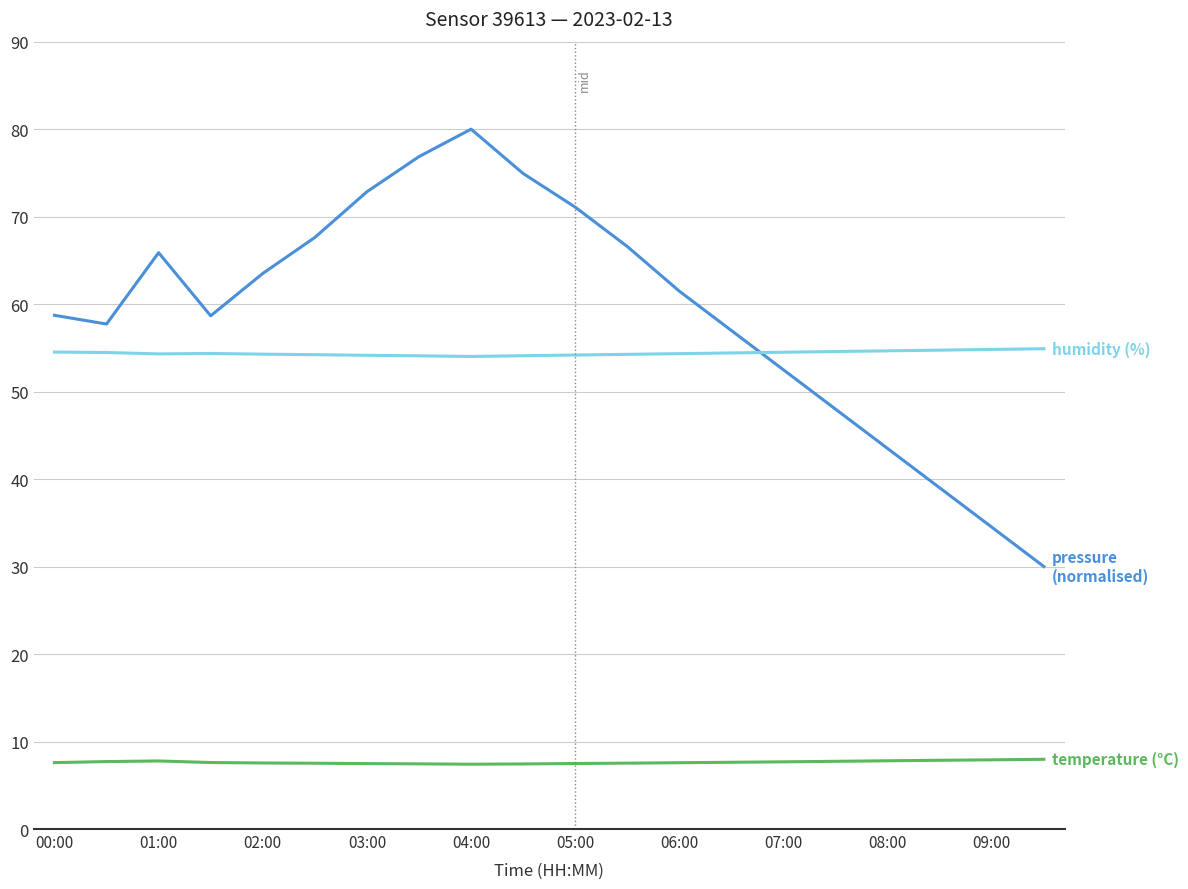

How many lines are shown in the chart?

3